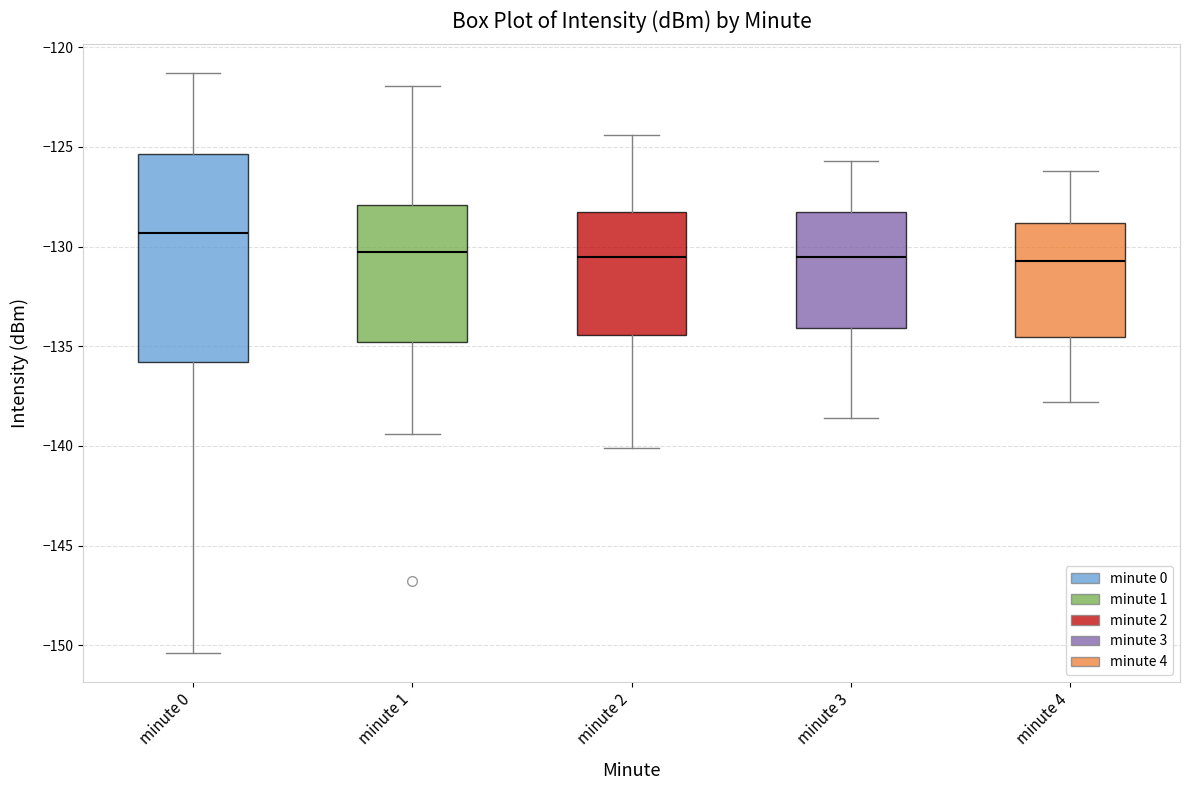

Which box's median line is the highest?

minute 0